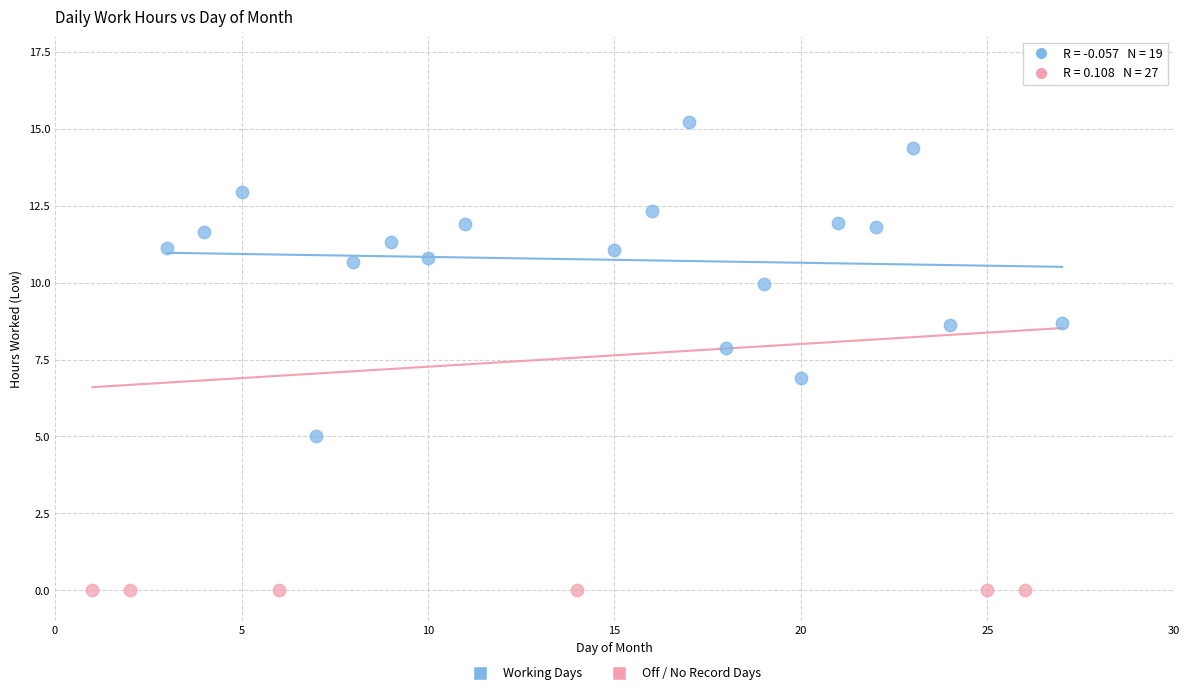

Which series contains the lowest Y value?

Off / No Record Days